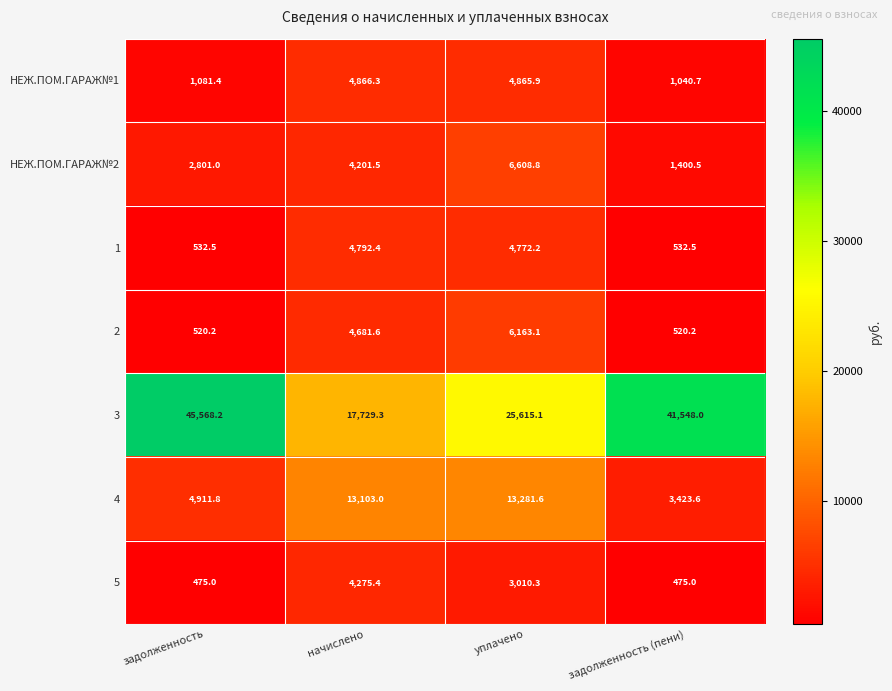

Reading right to left, transcribe all the data shown in this chart.

НЕЖ.ПОМ.ГАРАЖ№1: задолженность (пени)=1040.7	уплачено=4865.9	начислено=4866.3	задолженность=1081.4
НЕЖ.ПОМ.ГАРАЖ№2: задолженность (пени)=1400.5	уплачено=6608.8	начислено=4201.5	задолженность=2801.0
1: задолженность (пени)=532.5	уплачено=4772.2	начислено=4792.4	задолженность=532.5
2: задолженность (пени)=520.2	уплачено=6163.1	начислено=4681.6	задолженность=520.2
3: задолженность (пени)=41548.0	уплачено=25615.1	начислено=17729.3	задолженность=45568.2
4: задолженность (пени)=3423.6	уплачено=13281.6	начислено=13103.0	задолженность=4911.8
5: задолженность (пени)=475.0	уплачено=3010.3	начислено=4275.4	задолженность=475.0